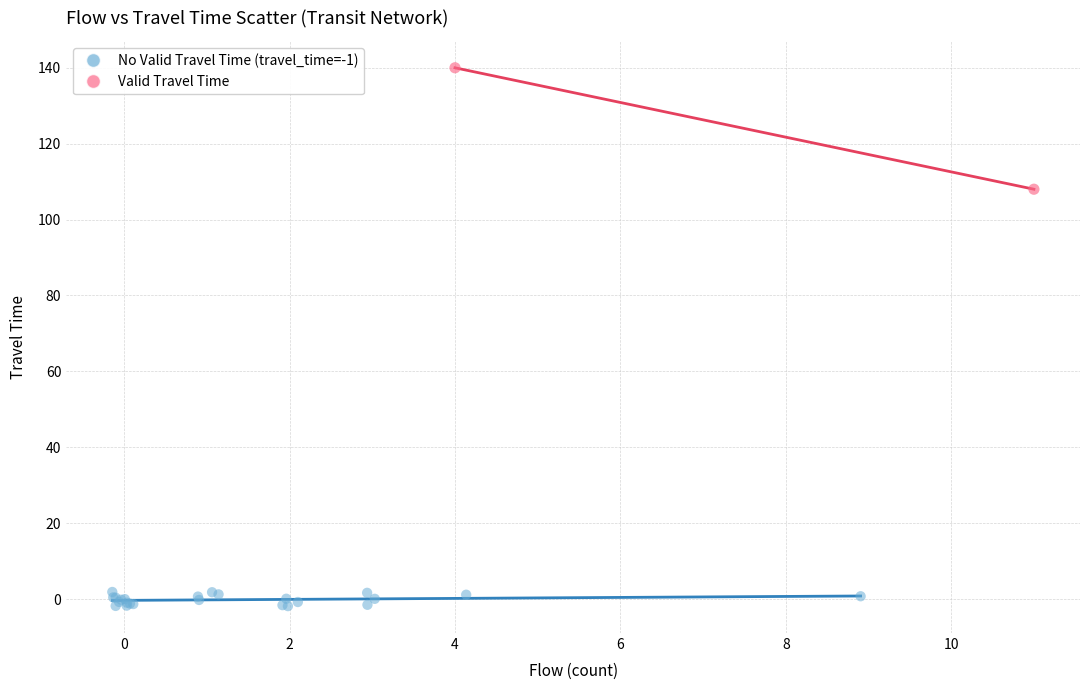

Which series contains the lowest Y value?

No Valid Travel Time (travel_time=-1)